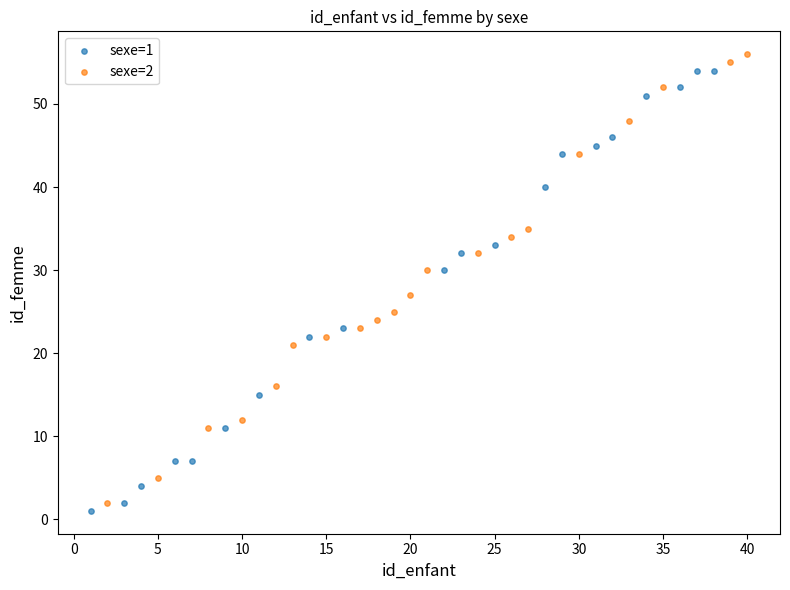

What are all the series names shown in the legend?

sexe=1, sexe=2